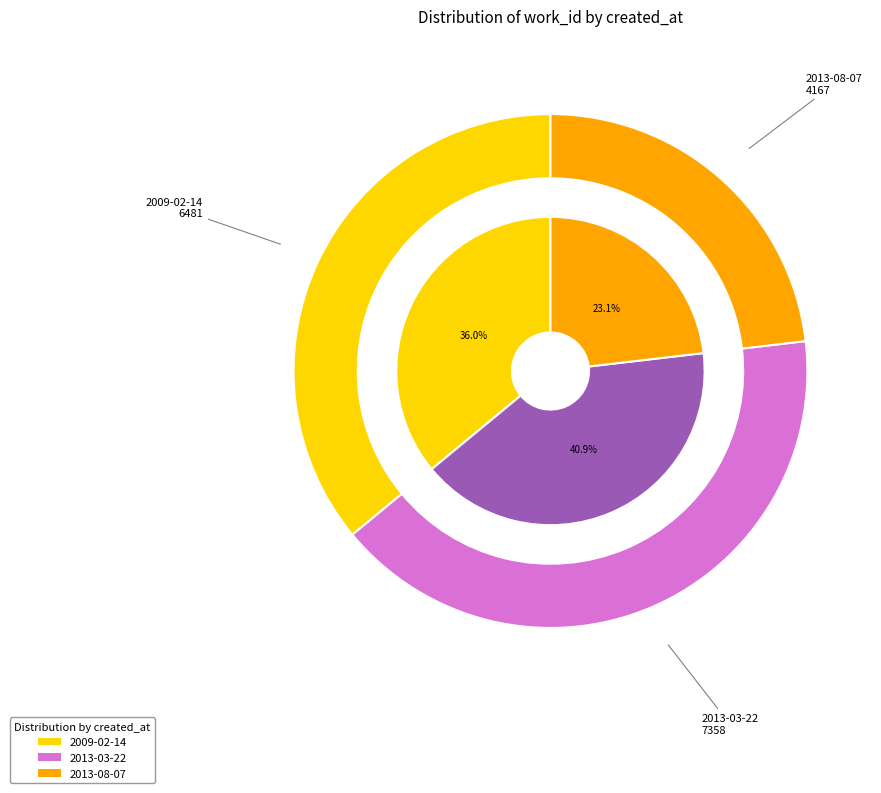

To the nearest percent, what is the difference between the largest and smallest slice percentages?

18%